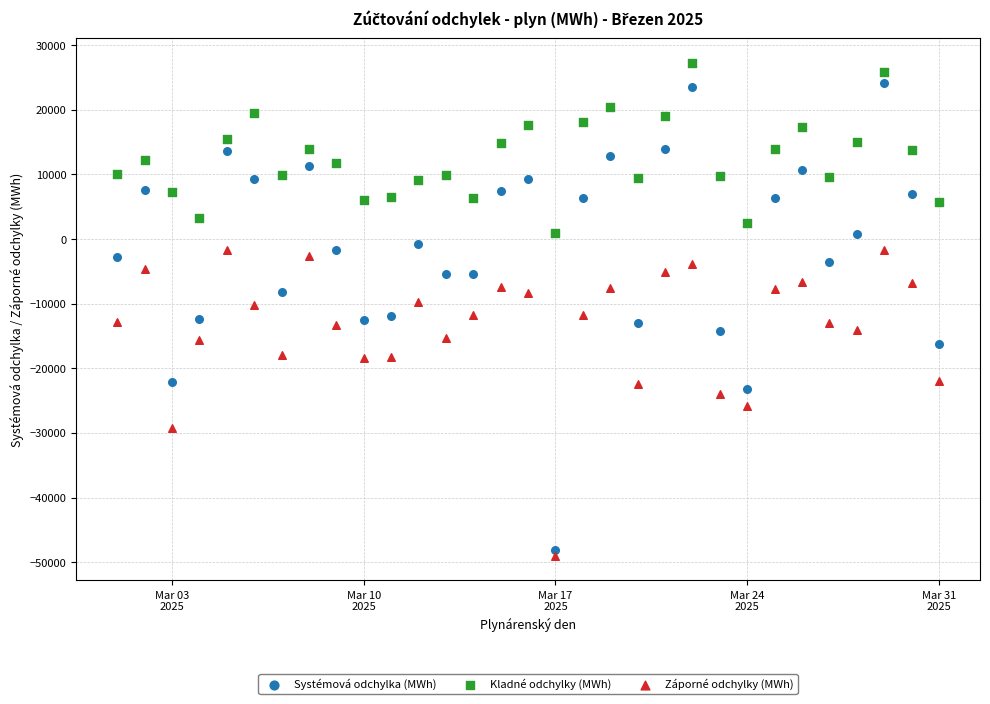

Which series has the widest spread of Y values?

Systémová odchylka (MWh)